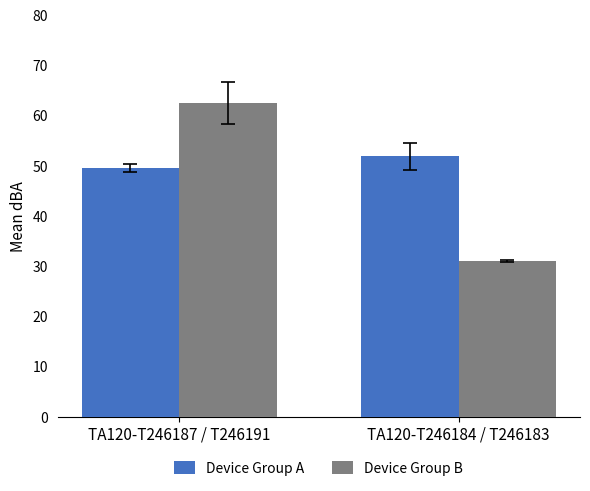

Reading left to right, what are all the values shown in this chart?

Device Group A: 49.6	51.9
Device Group B: 62.5	31.0